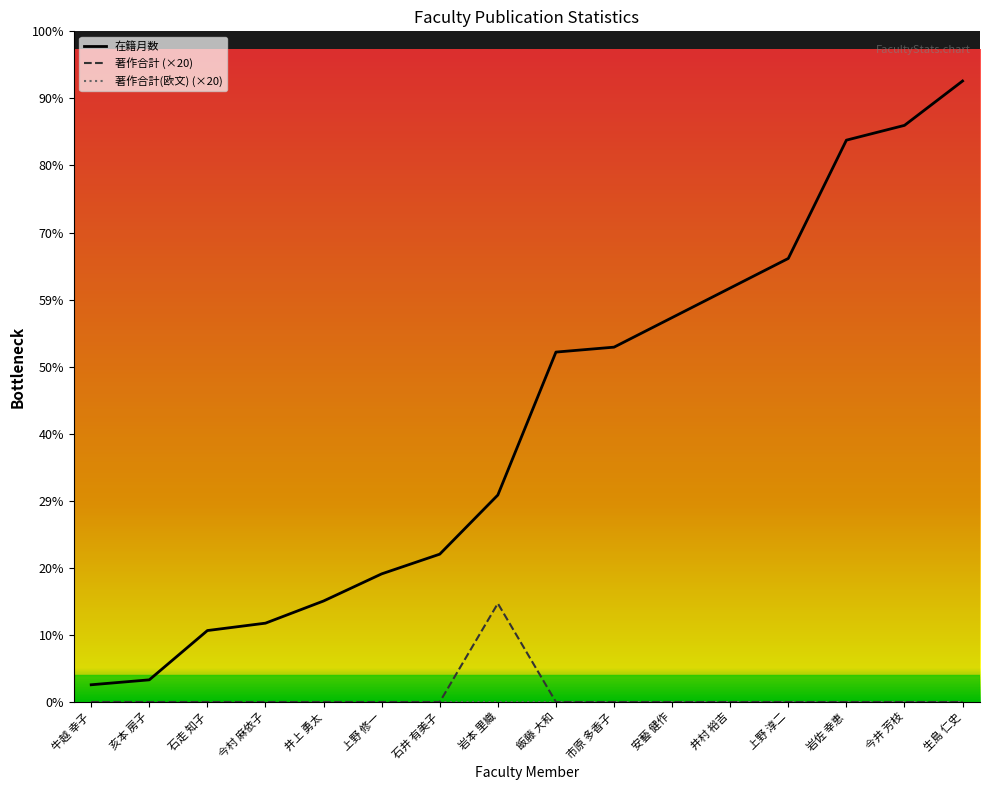

True or false: 著作合計(欧文) and 在籍月数 intersect in this chart.

False